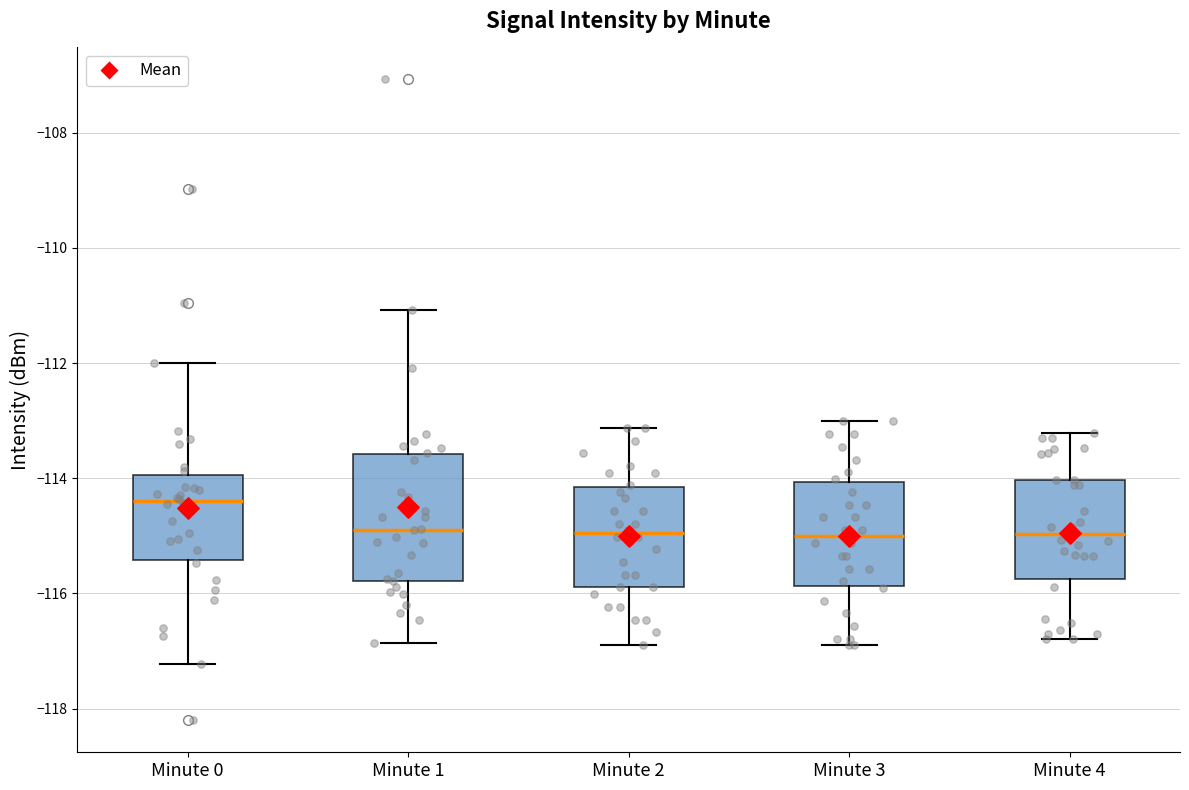

Reading left to right, read every box against the y-axis: the position of its median line, the range the box covers, and the ends of its whiskers. The values are not printed on the chart, so give them approximately, as read against the axis.

Minute 0: median -114.4, box -115.4 to -114.0, whiskers -117.2 to -112.0
Minute 1: median -114.8, box -115.8 to -113.6, whiskers -116.8 to -111.0
Minute 2: median -115.0, box -115.8 to -114.2, whiskers -116.8 to -113.2
Minute 3: median -115.0, box -115.8 to -114.0, whiskers -117.0 to -113.0
Minute 4: median -115.0, box -115.8 to -114.0, whiskers -116.8 to -113.2